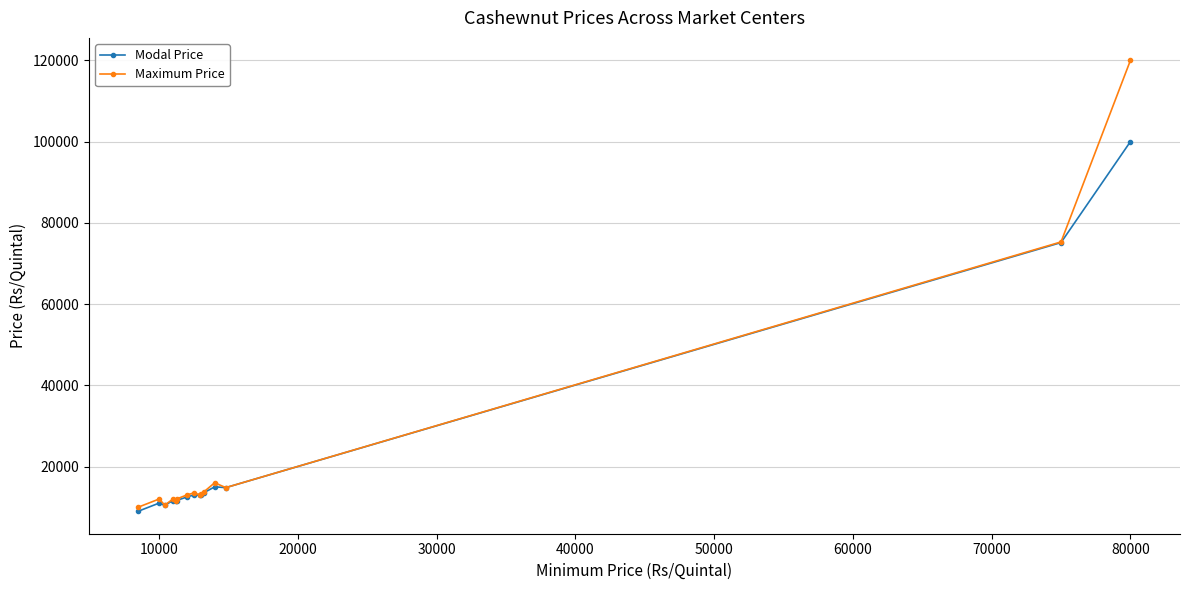

What is the minimum value shown in the chart?

9000